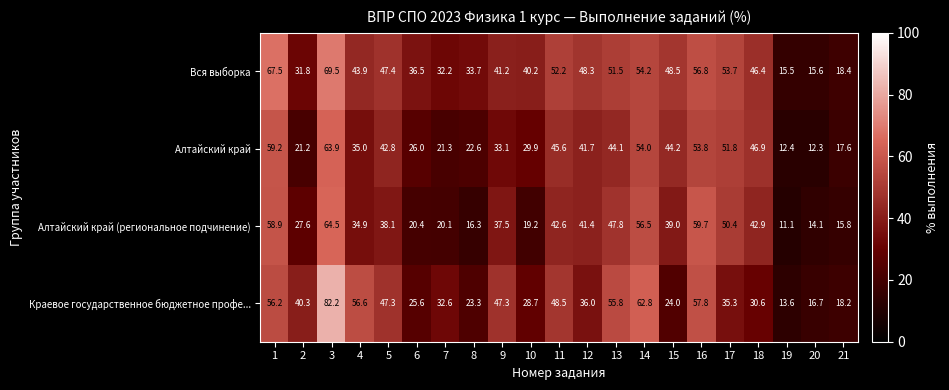

What is the difference between the Краевое государственное бюджетное профе... values at 21 and 18?

12.4